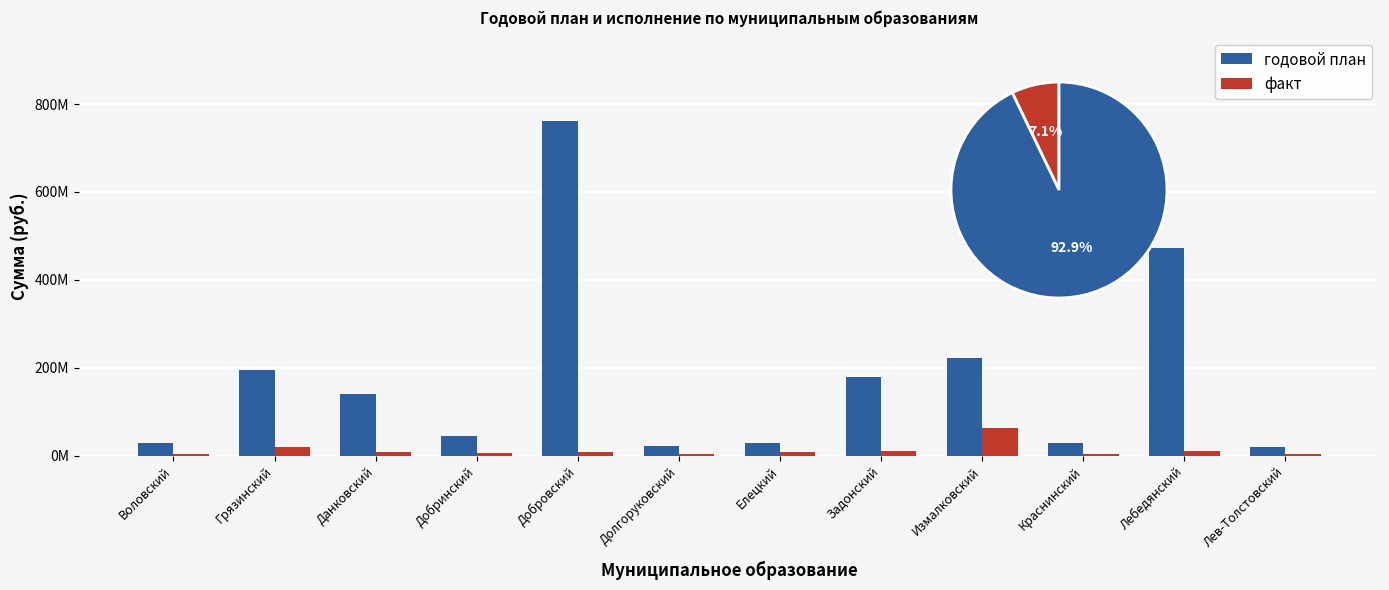

Rank the series by their maximum value, from highest to lowest.

годовой план, факт